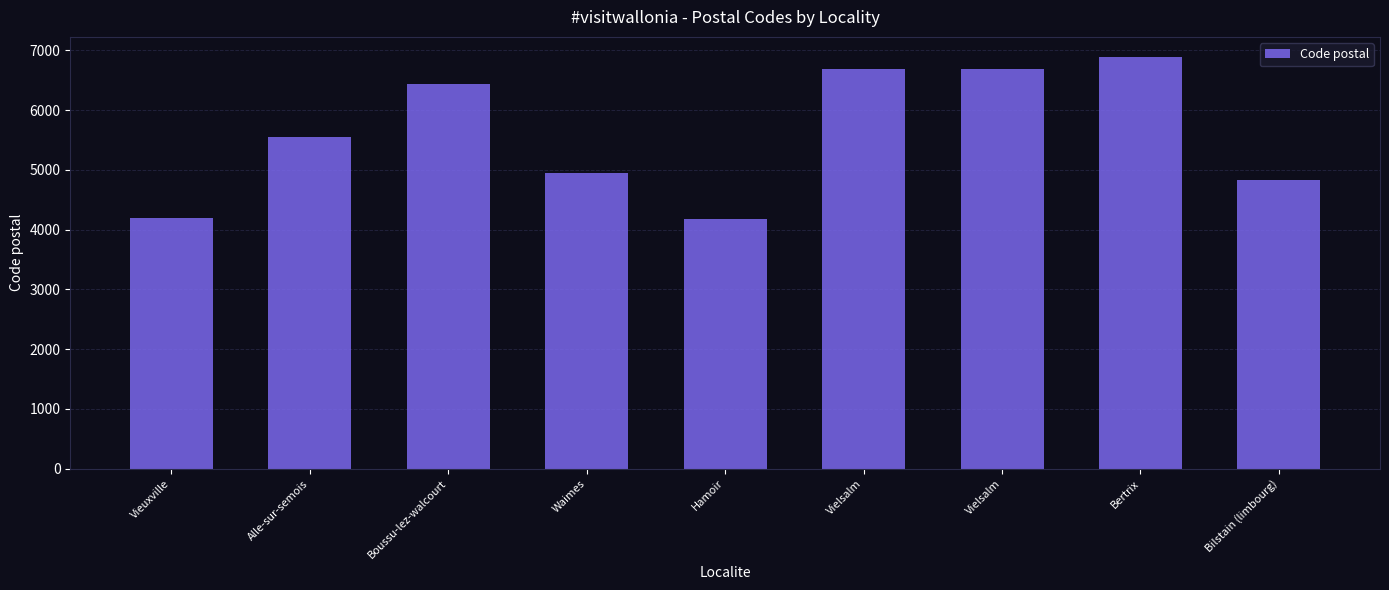

How many data points does each series have?

9